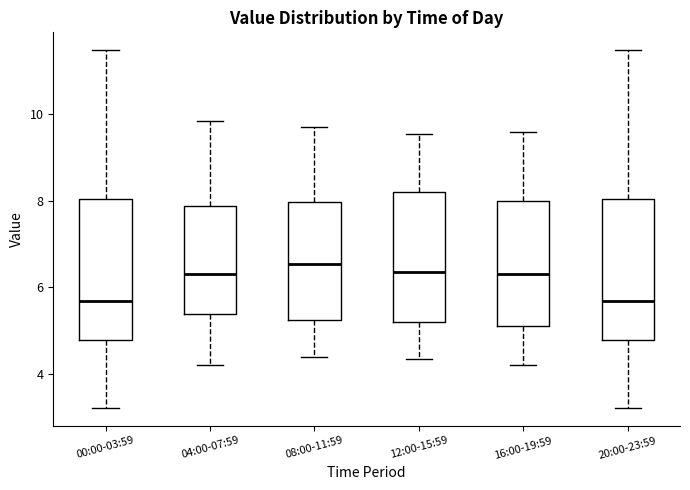

Reading left to right, read every box against the y-axis: the position of its median line, the range the box covers, and the ends of its whiskers. The values are not printed on the chart, so give them approximately, as read against the axis.

00:00-03:59: median 5.6, box 4.8 to 8.0, whiskers 3.2 to 11.4
04:00-07:59: median 6.4, box 5.4 to 7.8, whiskers 4.2 to 9.8
08:00-11:59: median 6.6, box 5.2 to 8.0, whiskers 4.4 to 9.8
12:00-15:59: median 6.4, box 5.2 to 8.2, whiskers 4.4 to 9.6
16:00-19:59: median 6.4, box 5.2 to 8.0, whiskers 4.2 to 9.6
20:00-23:59: median 5.6, box 4.8 to 8.0, whiskers 3.2 to 11.4